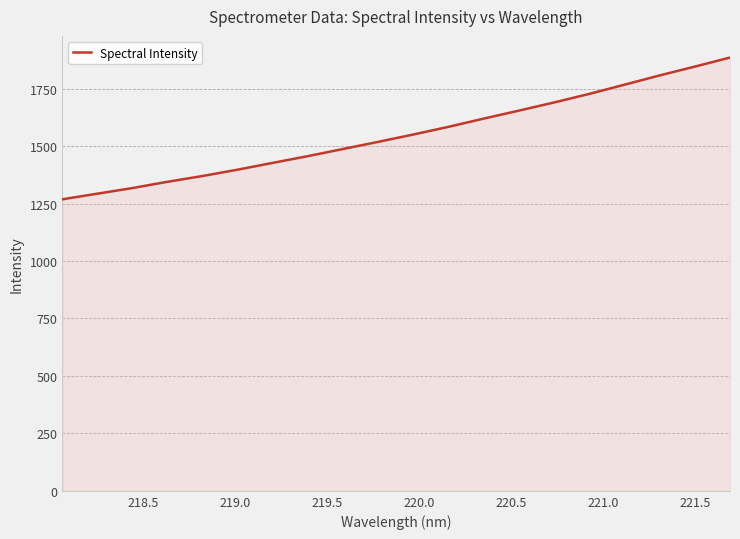

True or false: there are more than 0 points higher than both neighbors.

False